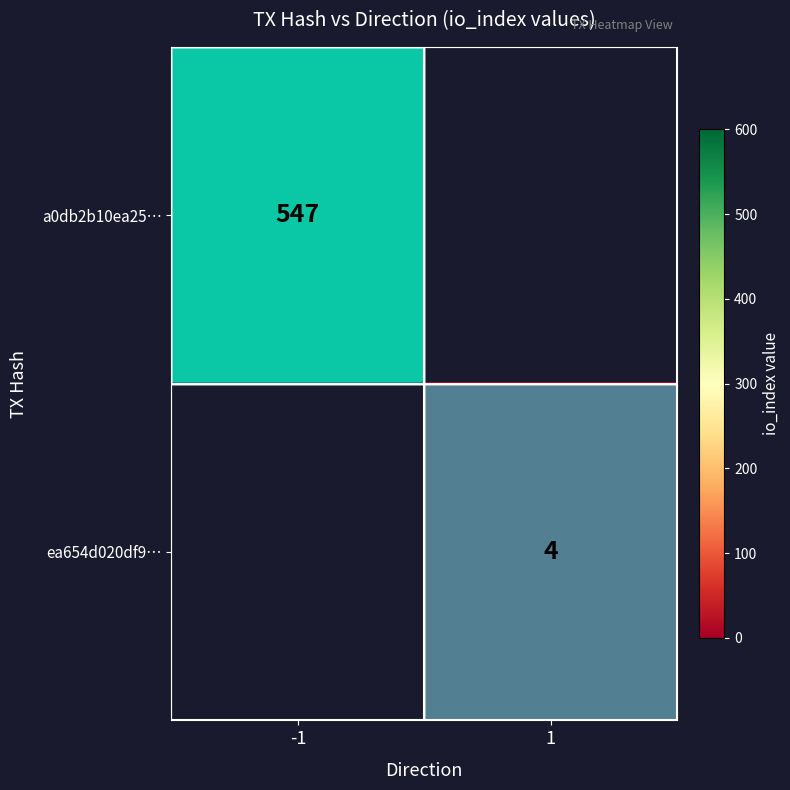

The value of ea654d020df9… at 1 is 5. True or false?

False